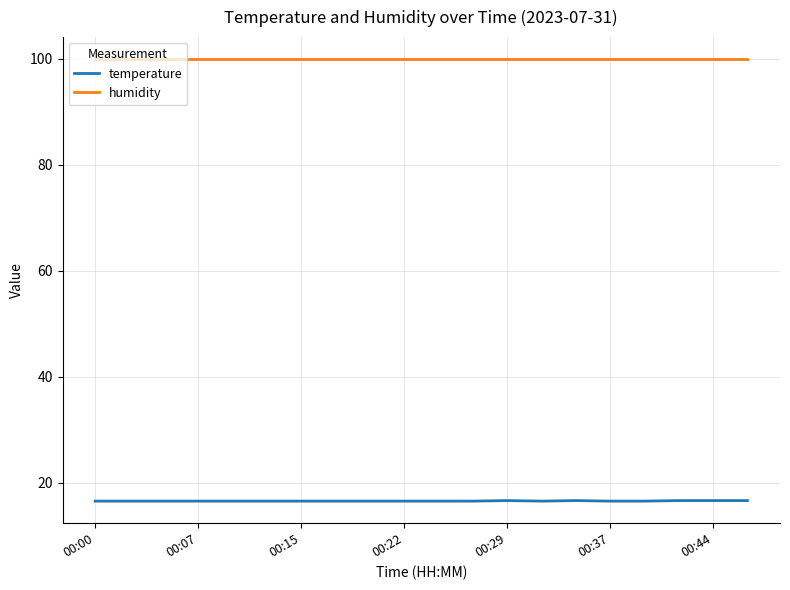

List the series in order of their peak value, highest first.

humidity, temperature